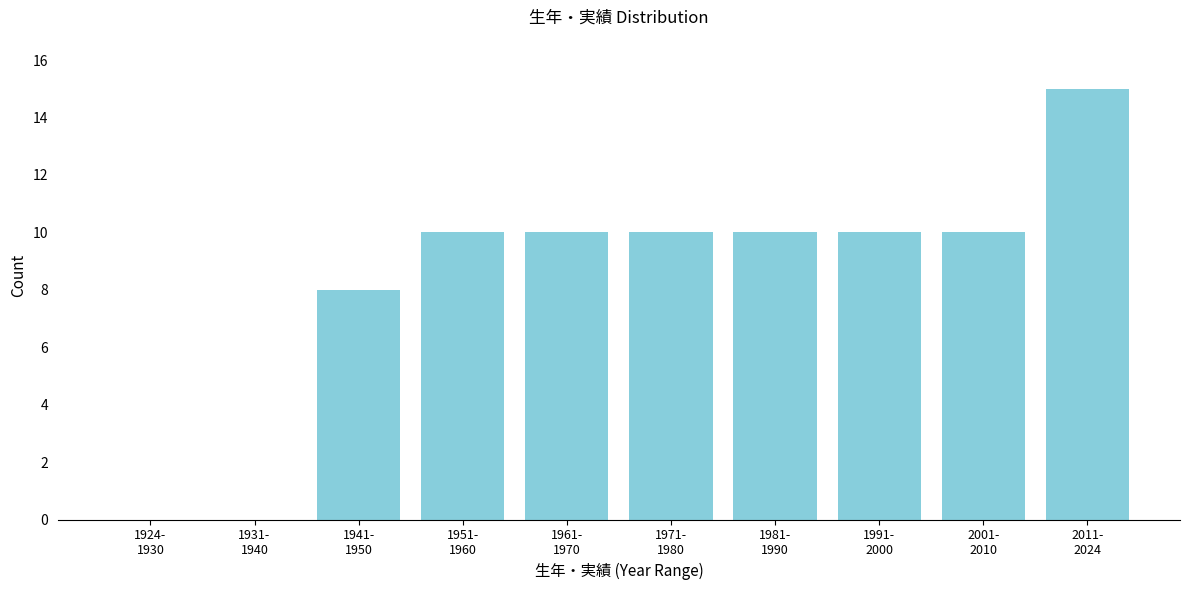

What is the greatest value displayed?

15